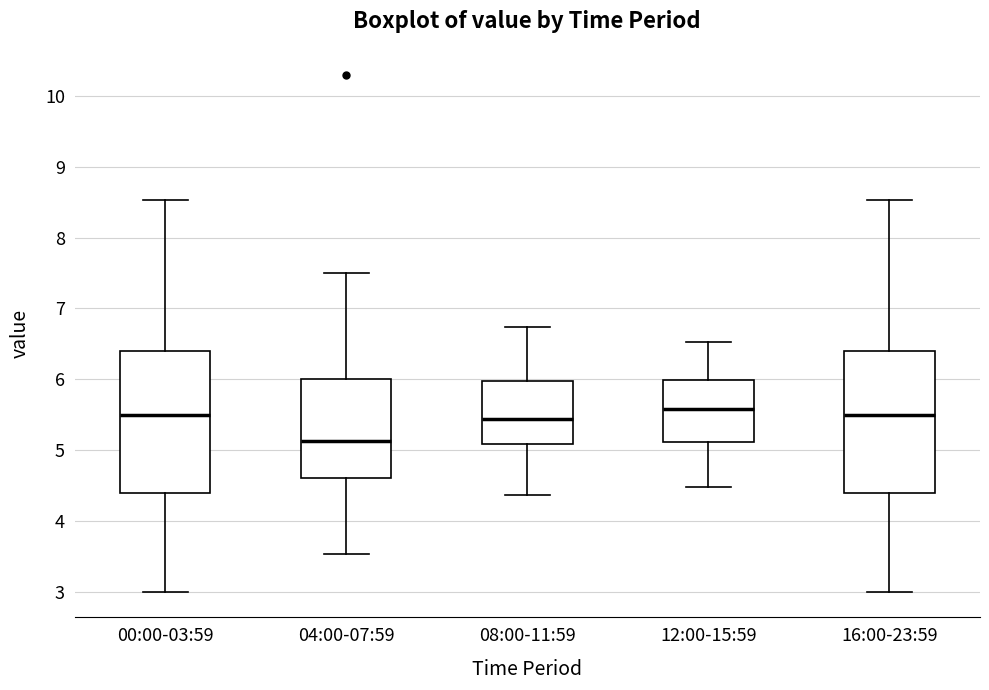

Reading left to right, read every box against the y-axis: the position of its median line, the range the box covers, and the ends of its whiskers. The values are not printed on the chart, so give them approximately, as read against the axis.

00:00-03:59: median 5.5, box 4.4 to 6.4, whiskers 3.0 to 8.5
04:00-07:59: median 5.1, box 4.6 to 6.0, whiskers 3.5 to 7.5
08:00-11:59: median 5.4, box 5.1 to 6.0, whiskers 4.4 to 6.7
12:00-15:59: median 5.6, box 5.1 to 6.0, whiskers 4.5 to 6.5
16:00-23:59: median 5.5, box 4.4 to 6.4, whiskers 3.0 to 8.5